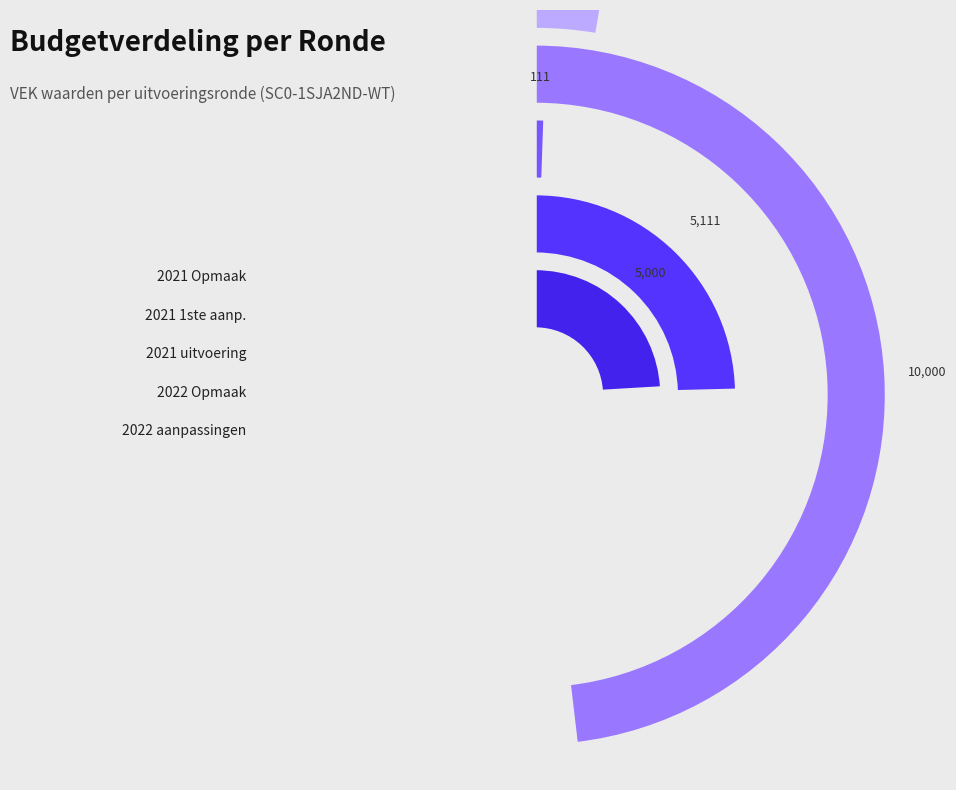

To the nearest percent, what is the difference between the largest and smallest slice percentages?

28%